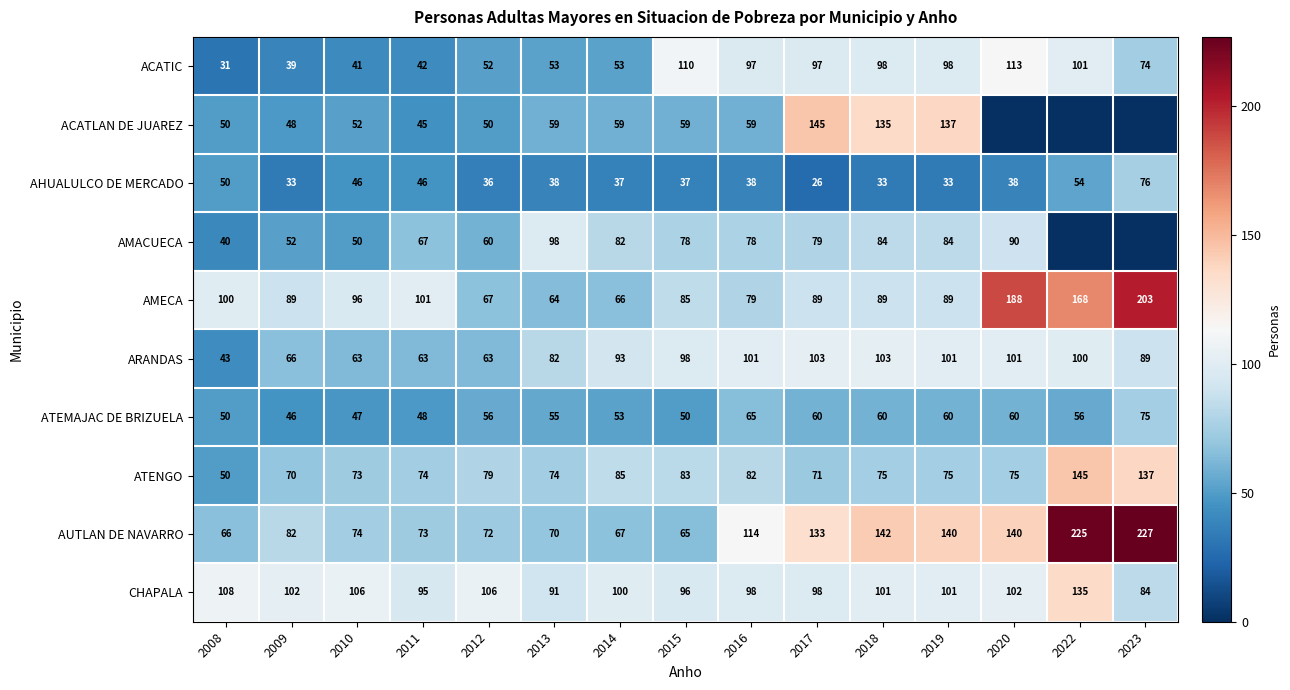

At which label does ATENGO reach its minimum?

2008